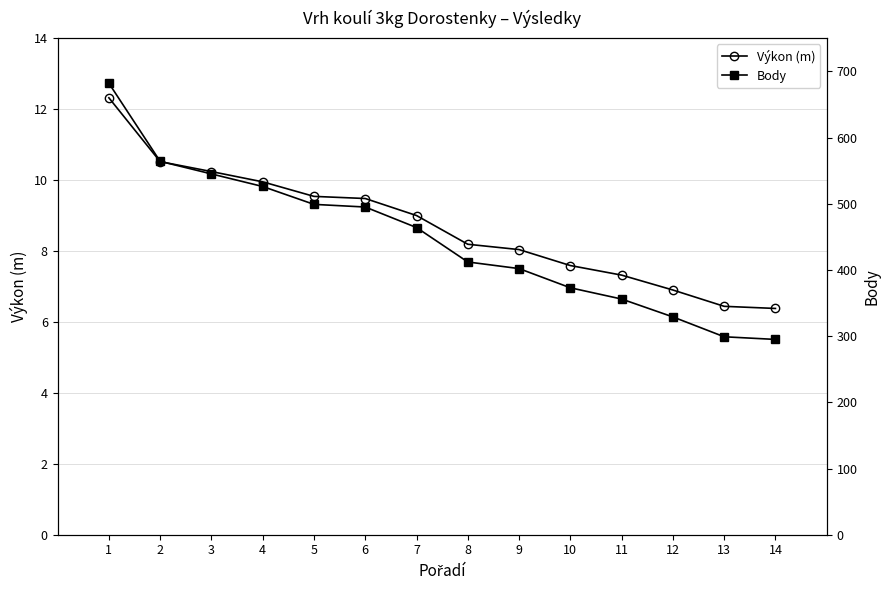

What is the spread (max minus min) of values at 7?

455.0